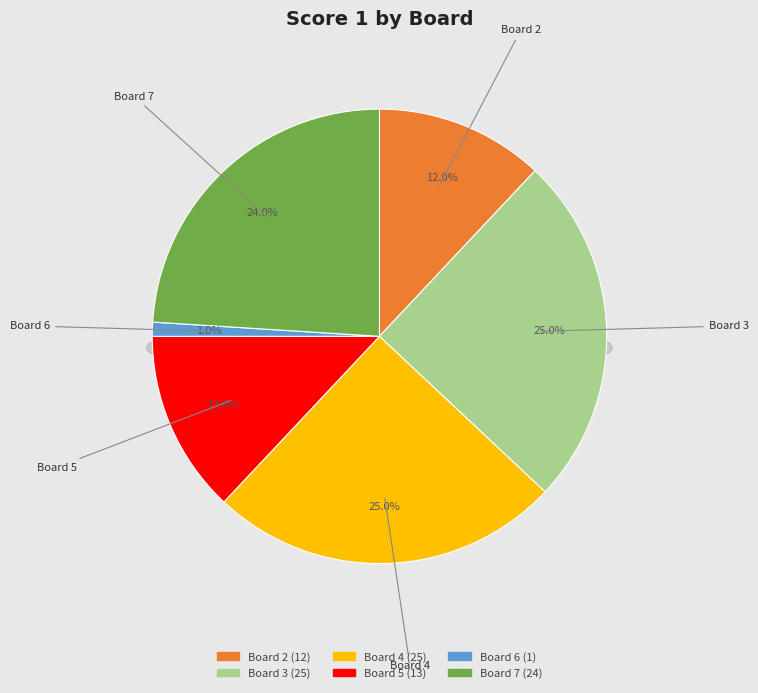

Approximately how many times larger is the value at Board 2 compared to Board 4?

0.5